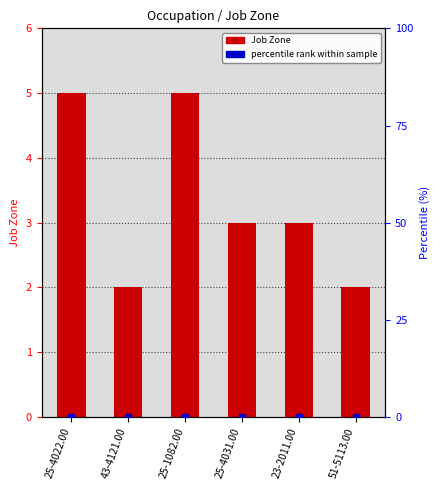

Count the values in the range 2 to 5.

6